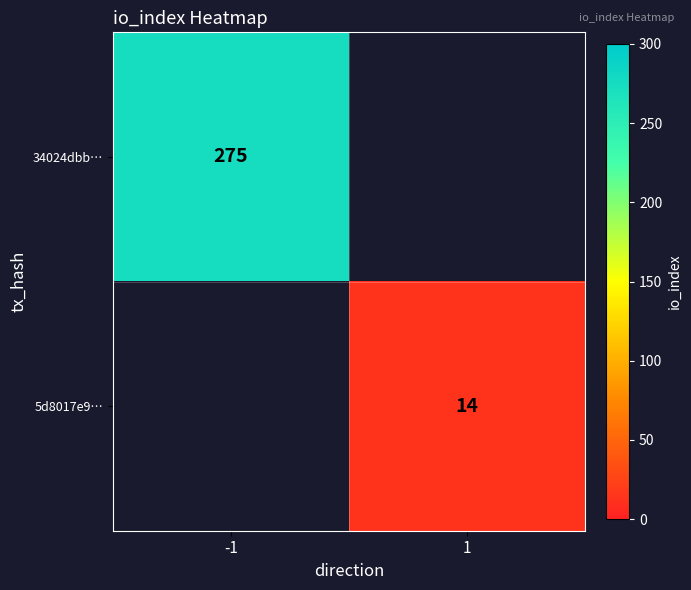

The 34024dbb… series shows 381 at -1. True or false?

False